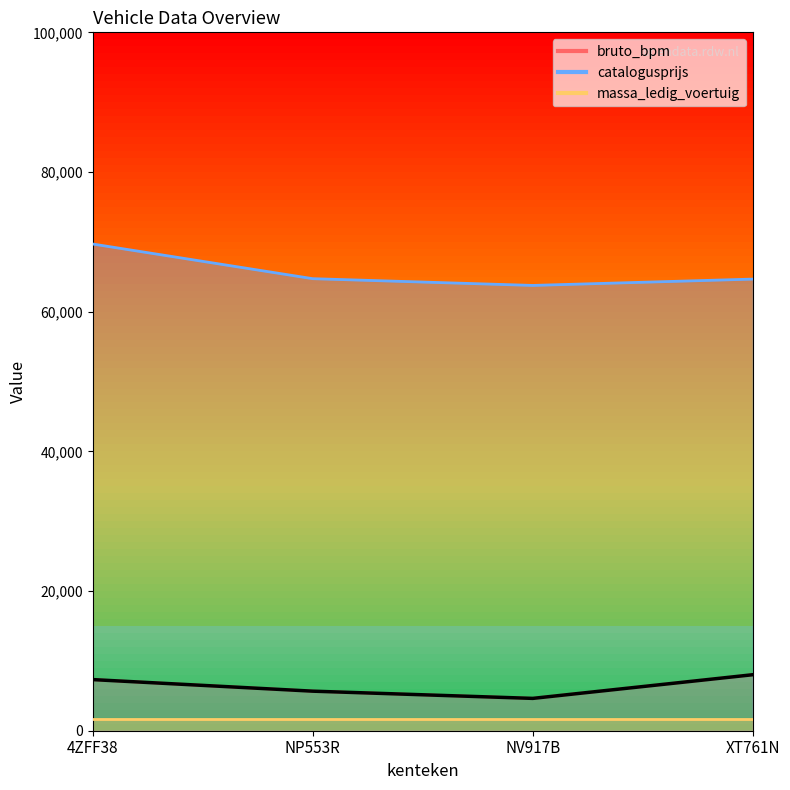

What is the value of the 2nd point from the left?

5664